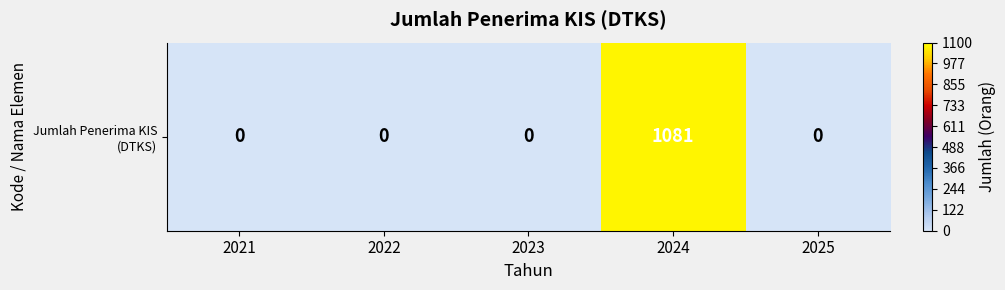

True or false: the data shows 0 at 2021.

True